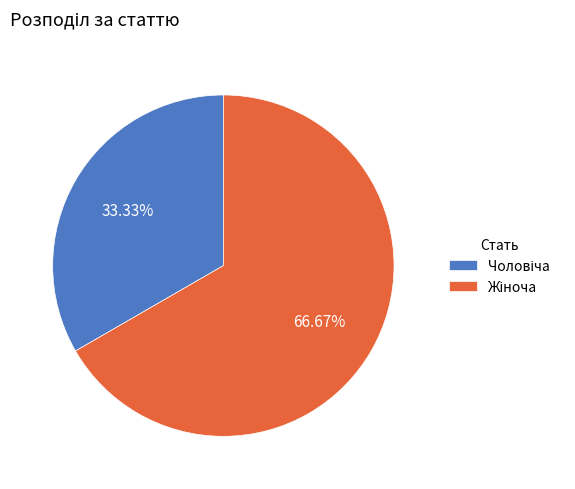

Is there any slice that represents more than half of the pie?

Yes